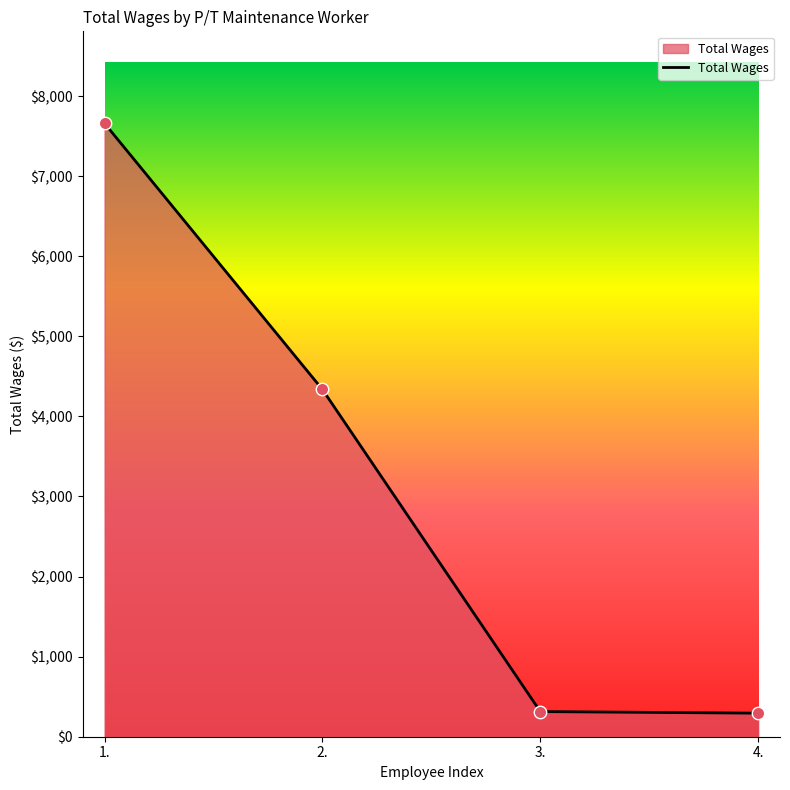

What is the change in value from 1. to 2.?

-3323